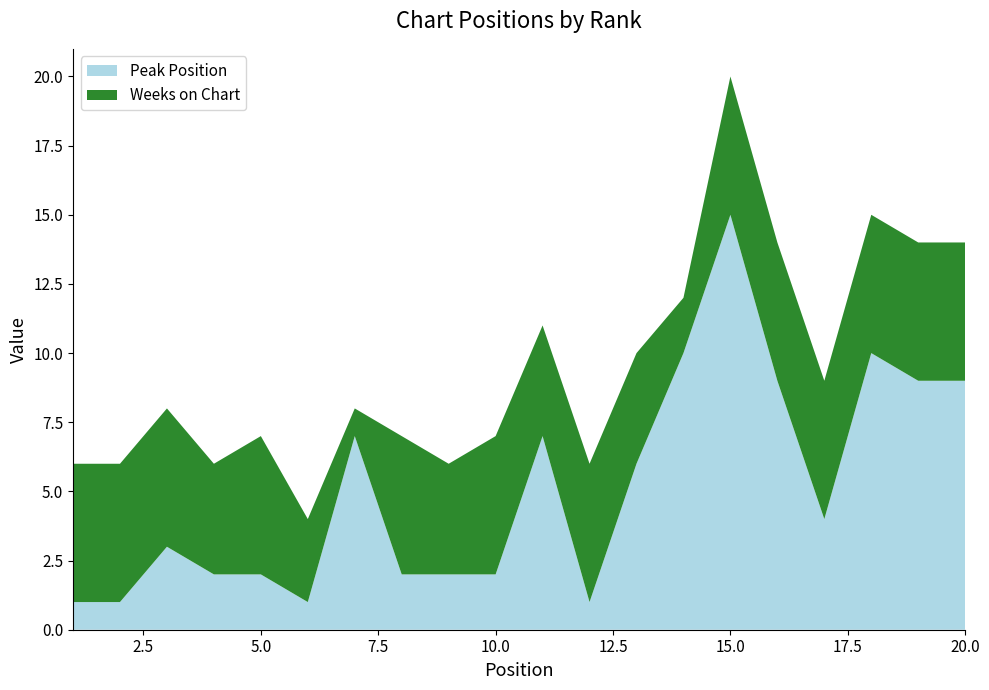

Reading left to right, transcribe all the data shown in this chart.

Peak Position: 1=1	2=1	3=3	4=2	5=2	6=1	7=7	8=2	9=2	10=2	11=7	12=1	13=6	14=10	15=15	16=9	17=4	18=10	19=9	20=9
Weeks on Chart: 1=5	2=5	3=5	4=4	5=5	6=3	7=1	8=5	9=4	10=5	11=4	12=5	13=4	14=2	15=5	16=5	17=5	18=5	19=5	20=5